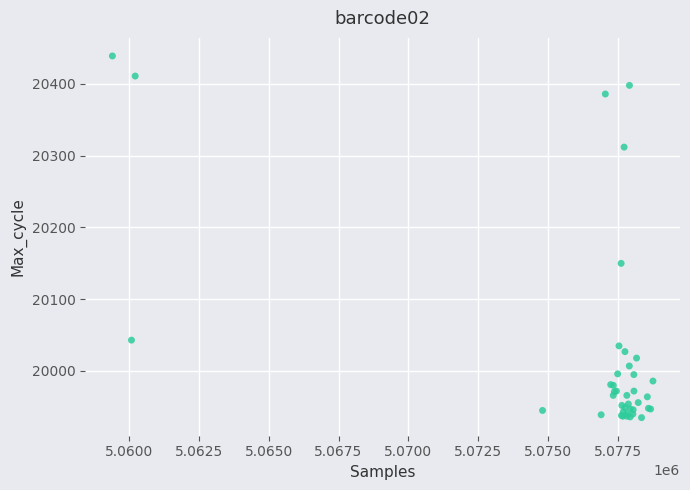

What Y value in the scatter plot is closest to 20187?

20150